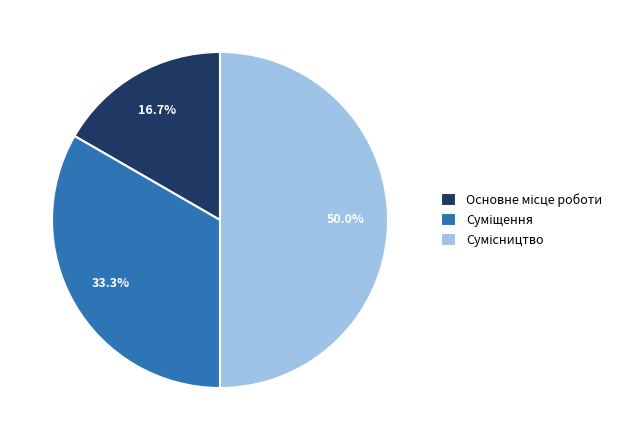

What is the smallest slice in the pie chart?

Основне місце роботи